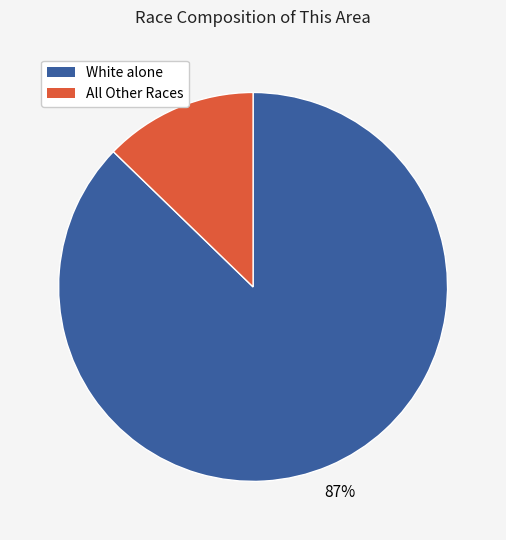

To the nearest percent, what is the difference between the largest and smallest slice percentages?

74%